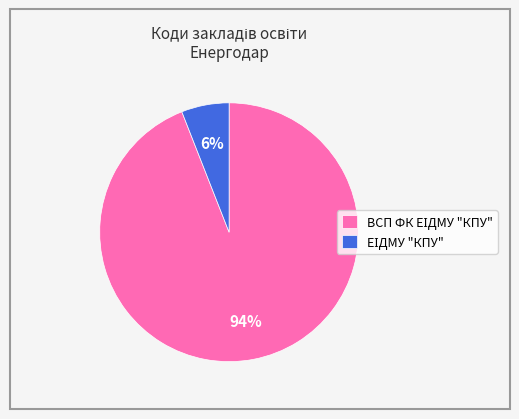

To the nearest percent, what is the difference between the largest and smallest slice percentages?

88%